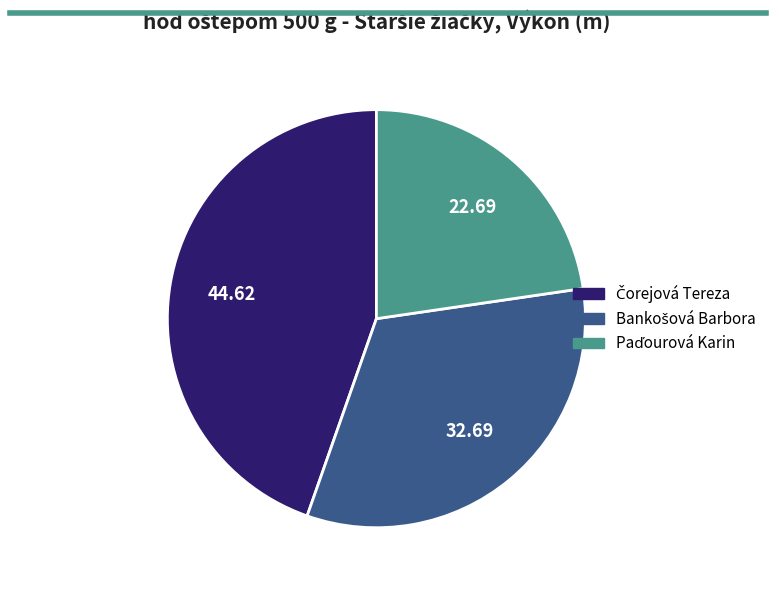

Is there a majority slice in this chart?

No